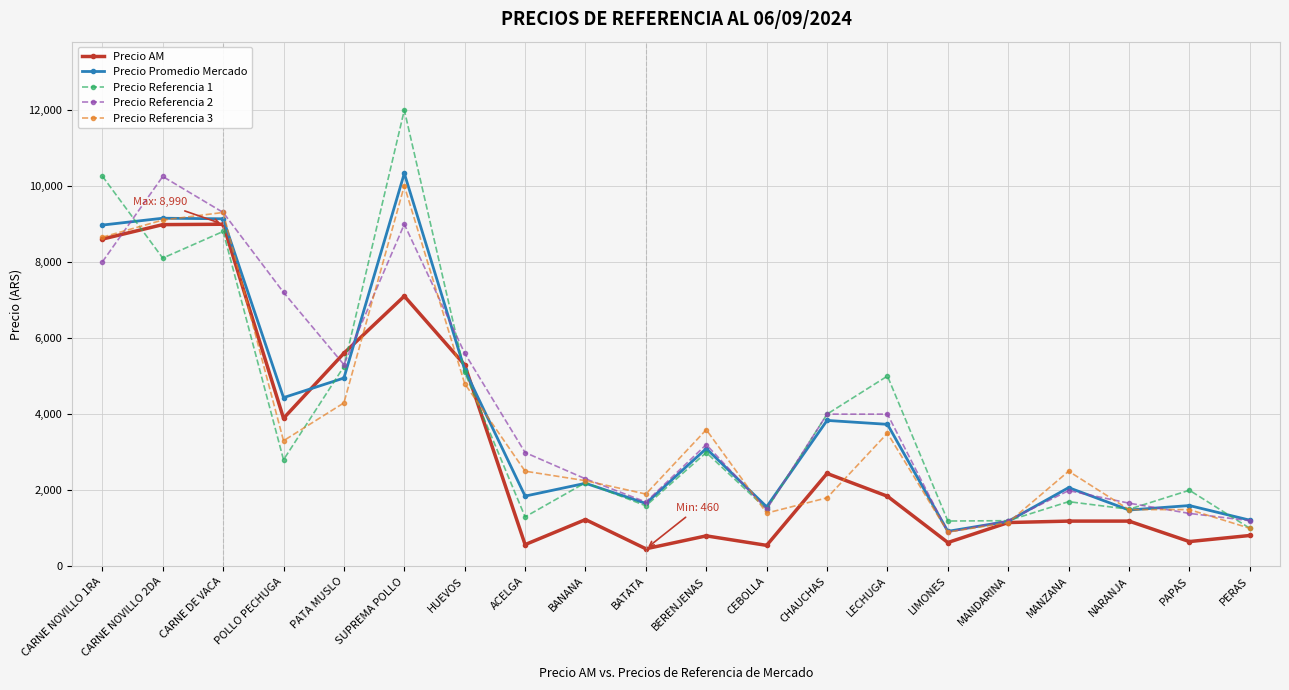

What is the label of the 4th point from the left?

POLLO PECHUGA